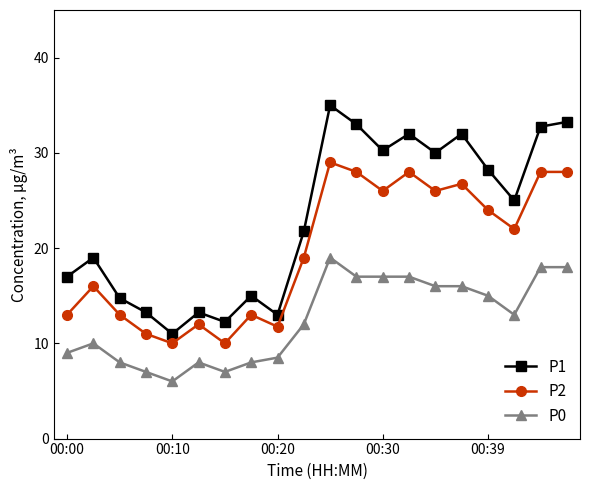

True or false: P1 has more than 1 interior local peaks.

True